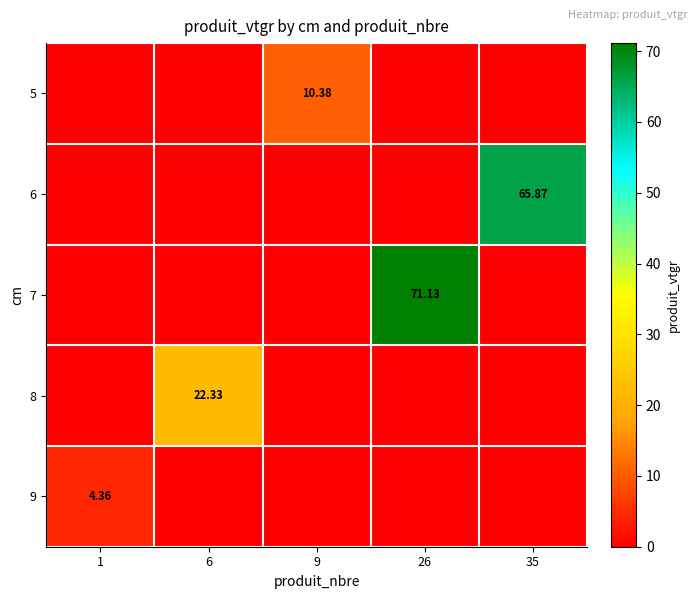

Is the value of 5 at 9 greater than the value of 8 at 6?

No